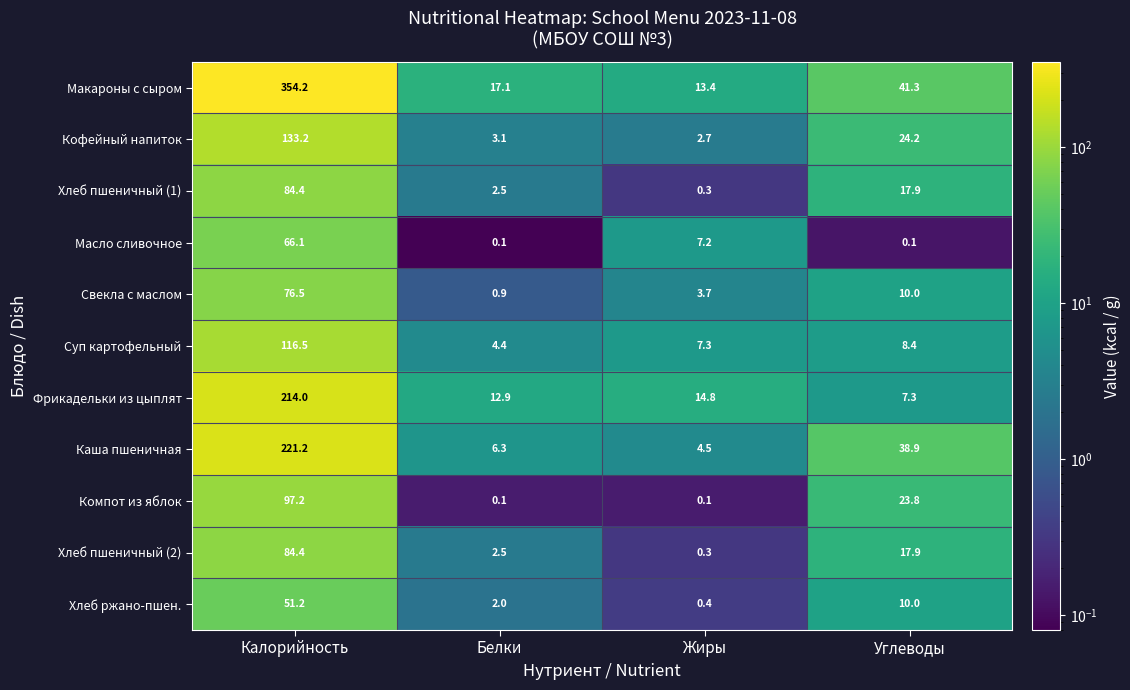

List the labels in order of Фрикадельки из цыплят value, largest first.

Калорийность, Жиры, Белки, Углеводы